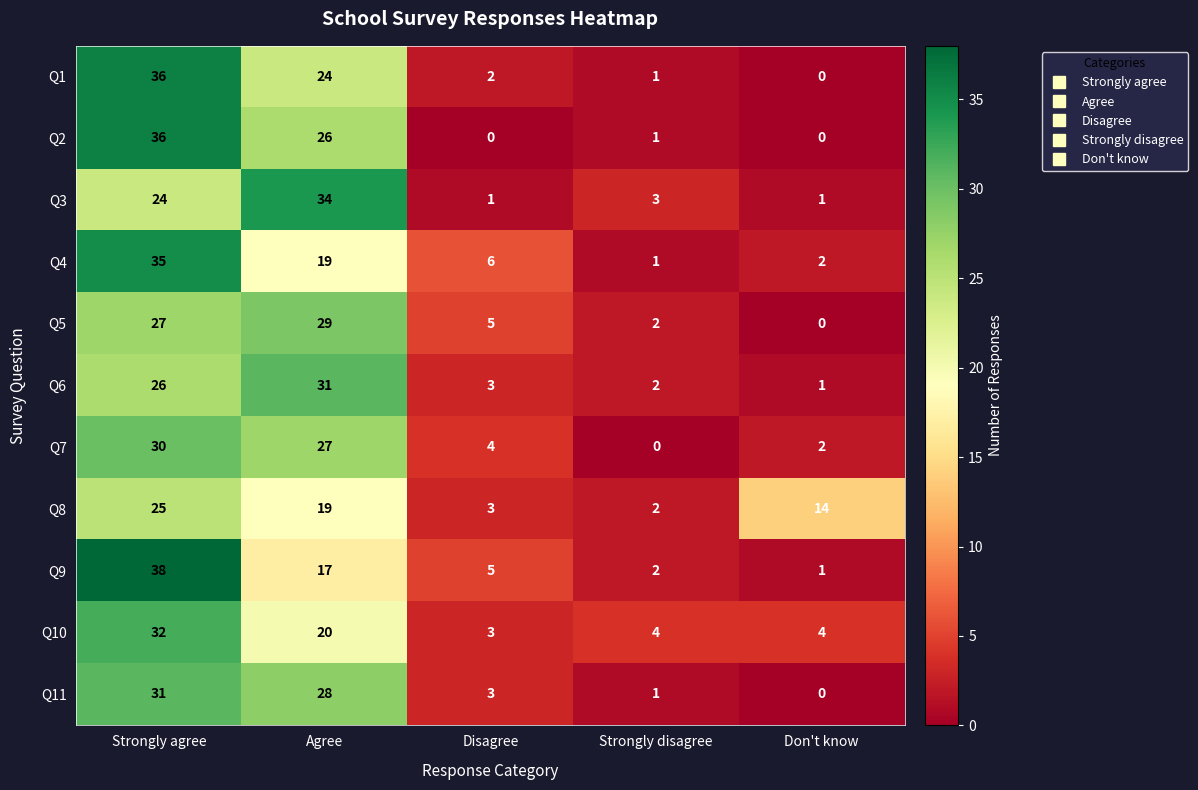

The Q7 series shows 0 at Strongly disagree. True or false?

True